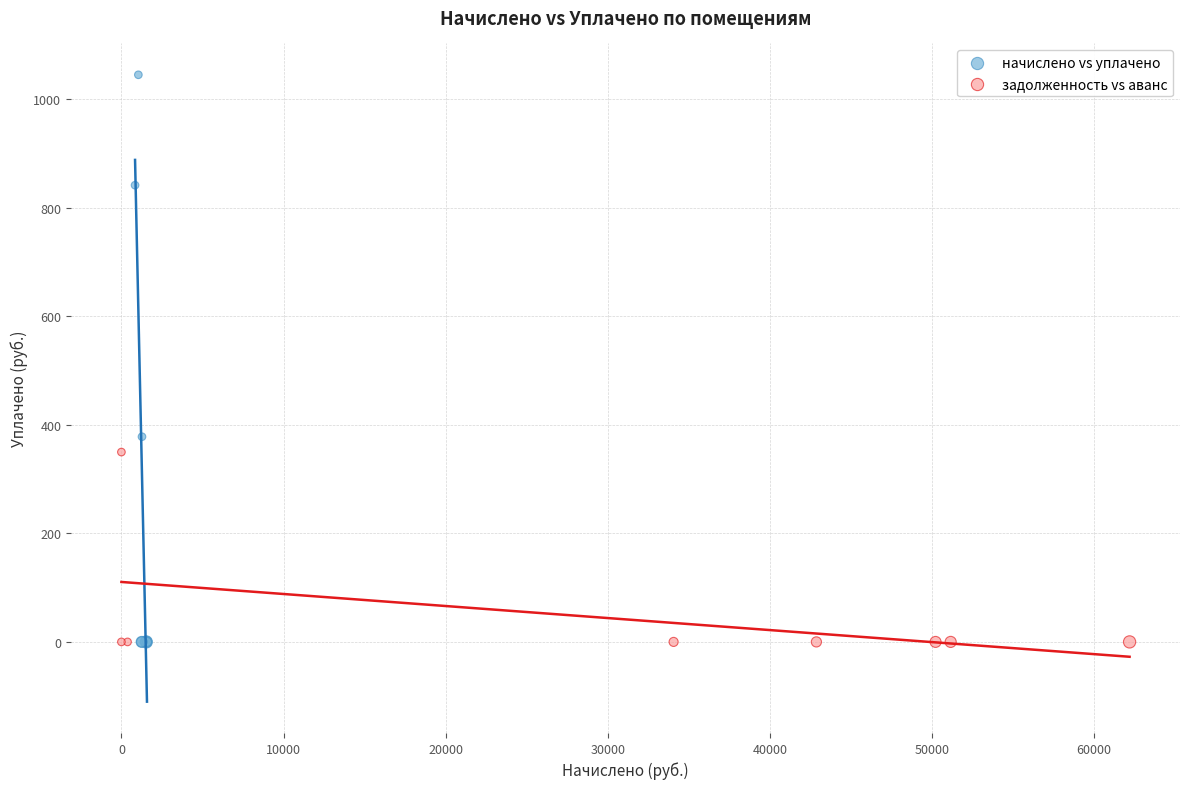

What are all the series names shown in the legend?

начислено vs уплачено, задолженность vs аванс